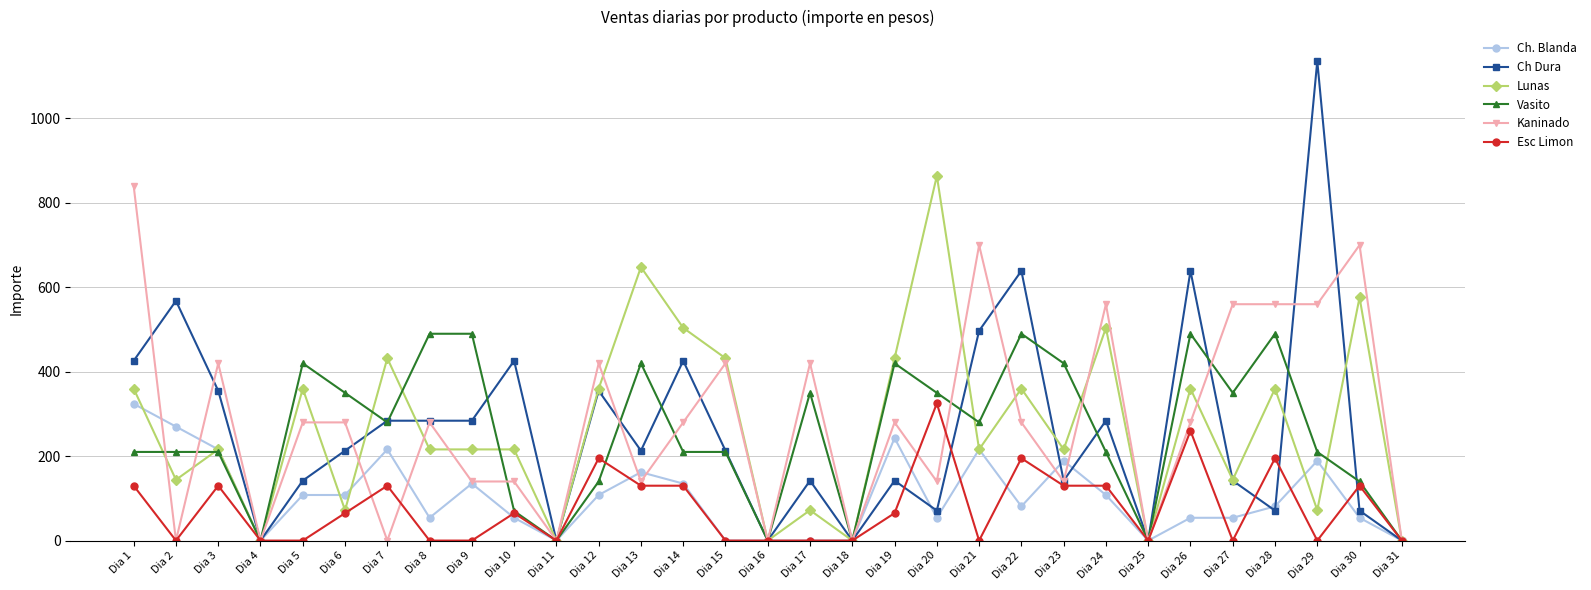

At which category does Lunas reach its first local valley?

Dia 2